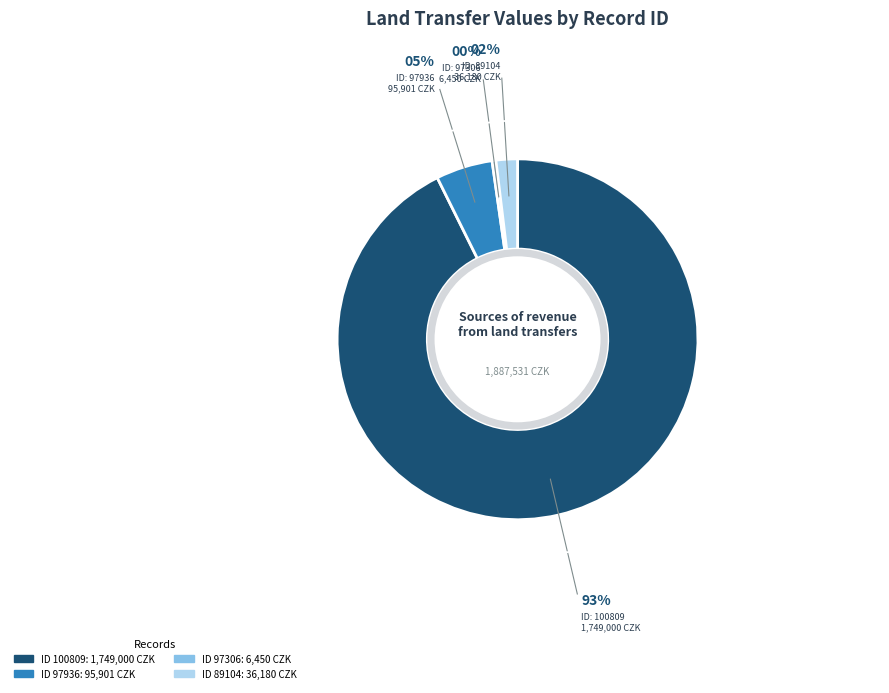

Is there a majority slice in this chart?

Yes